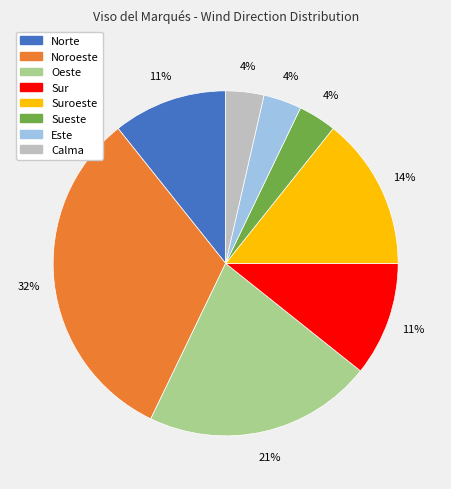

Is there a majority slice in this chart?

No